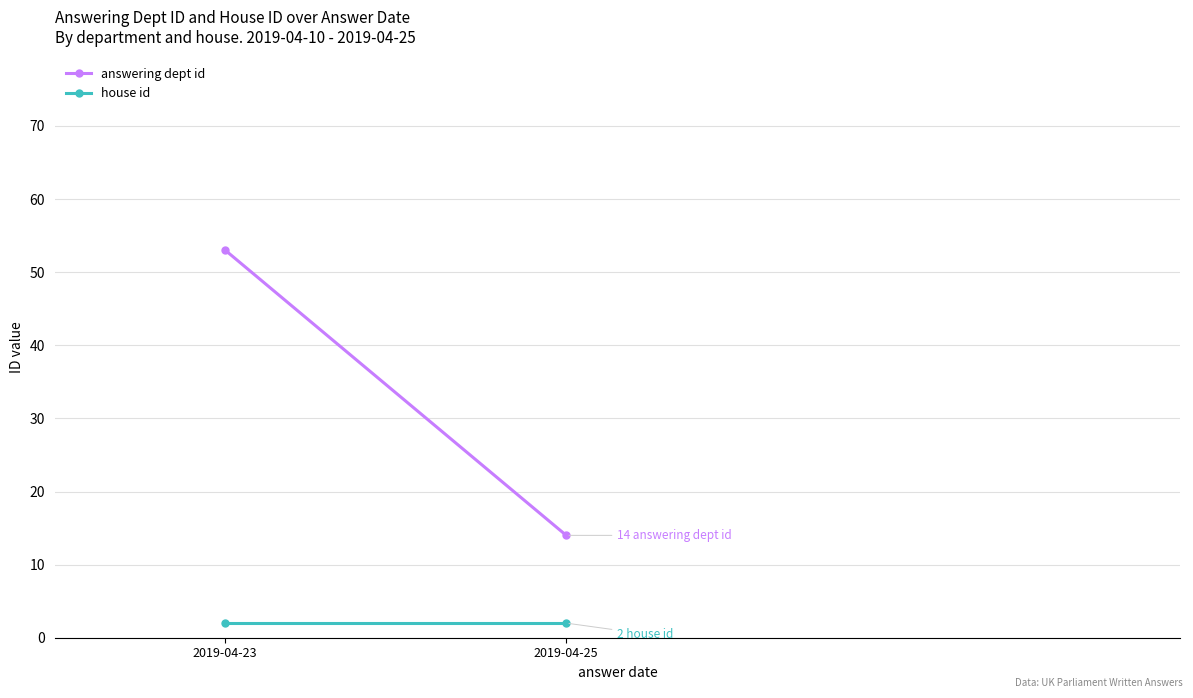

What is the sum of all answering dept id values?

67